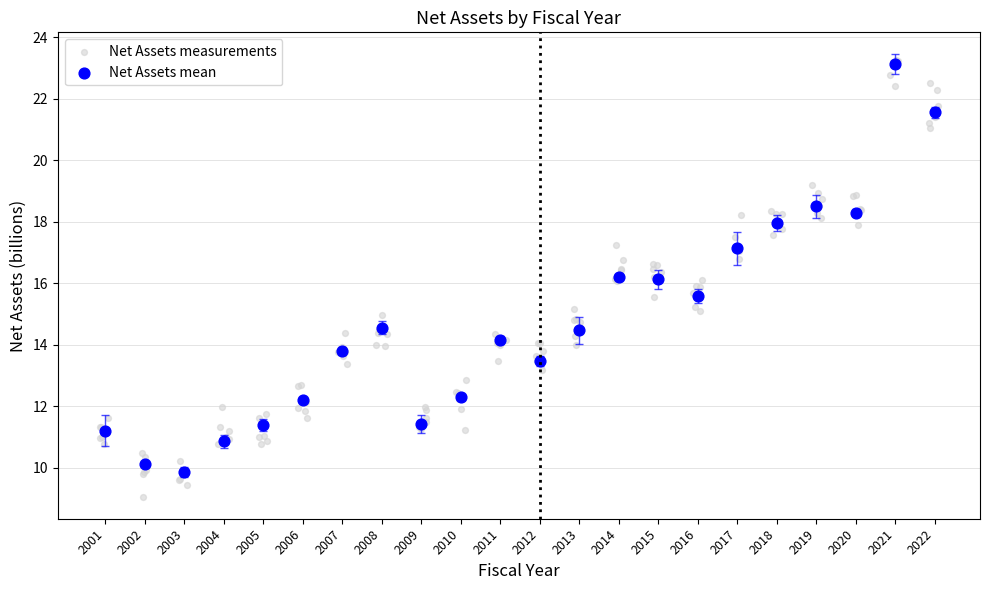

Which series has the largest Y range (max minus min)?

Net Assets measurements